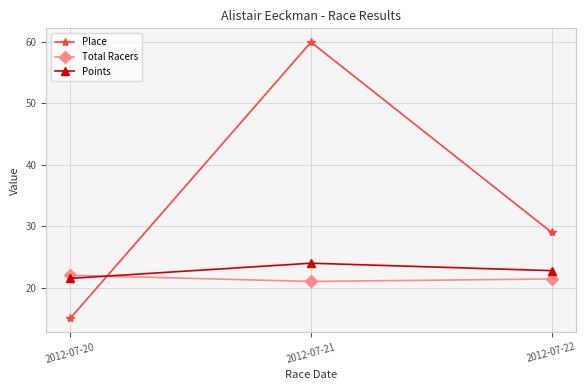

At which label does Place first exceed 29?

2012-07-21